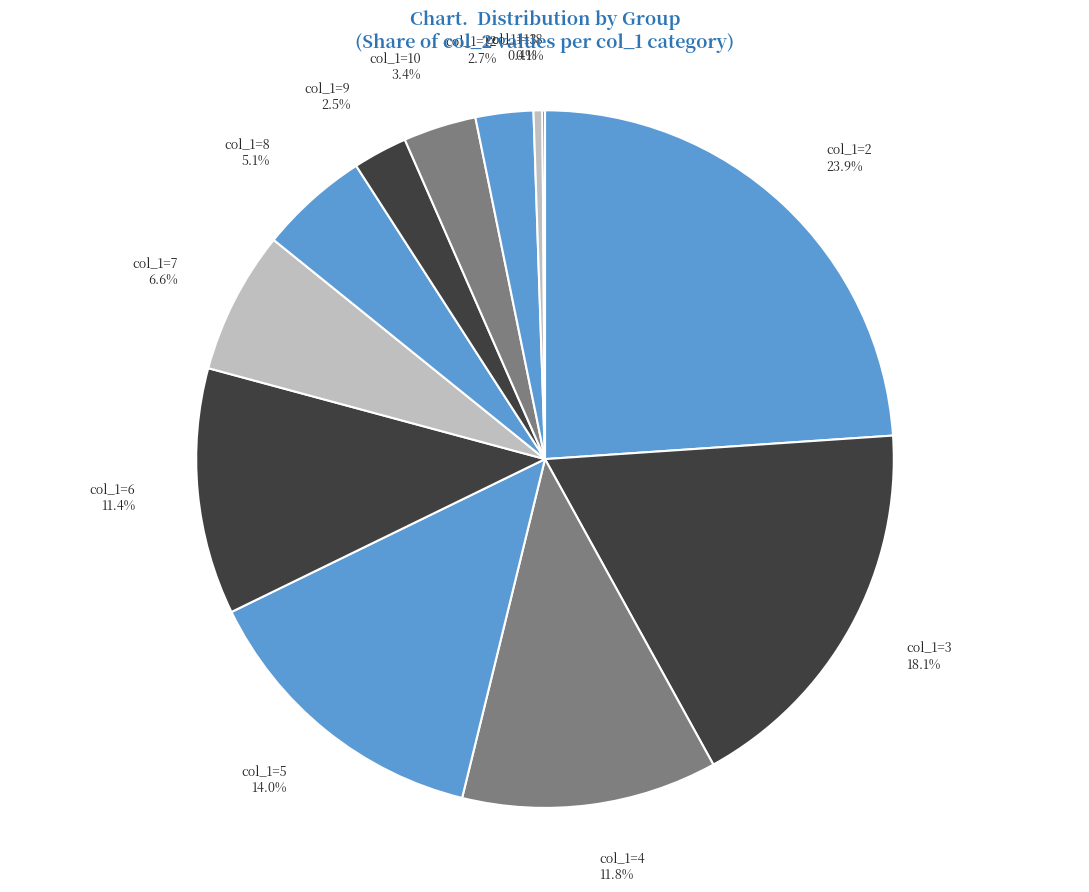

The col_1=4 slice represents 12% of the pie. True or false?

True